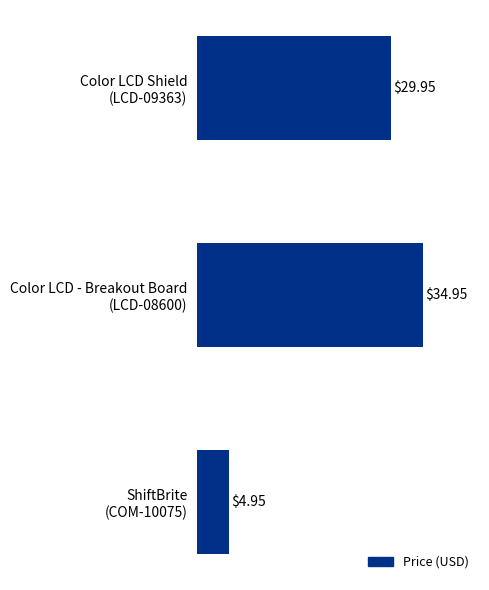

What is the average value?

23.3